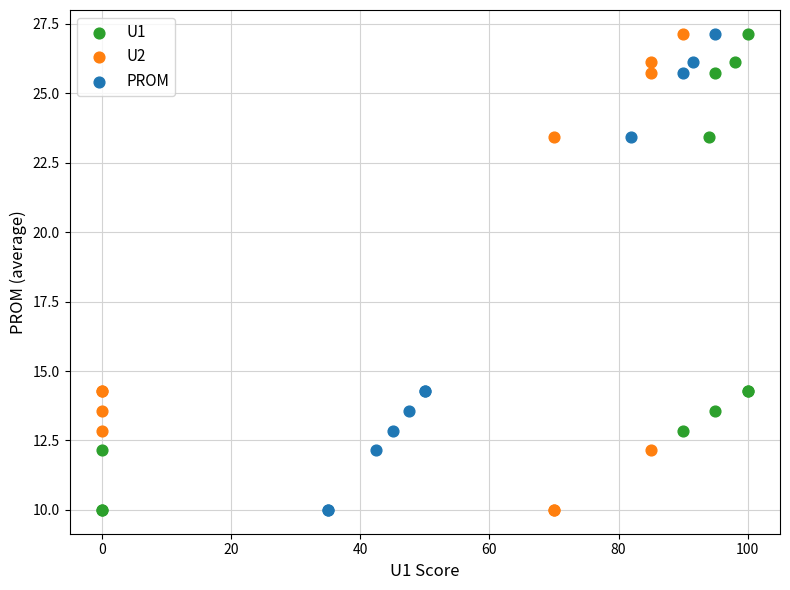

What are all the series names shown in the legend?

U1, U2, PROM